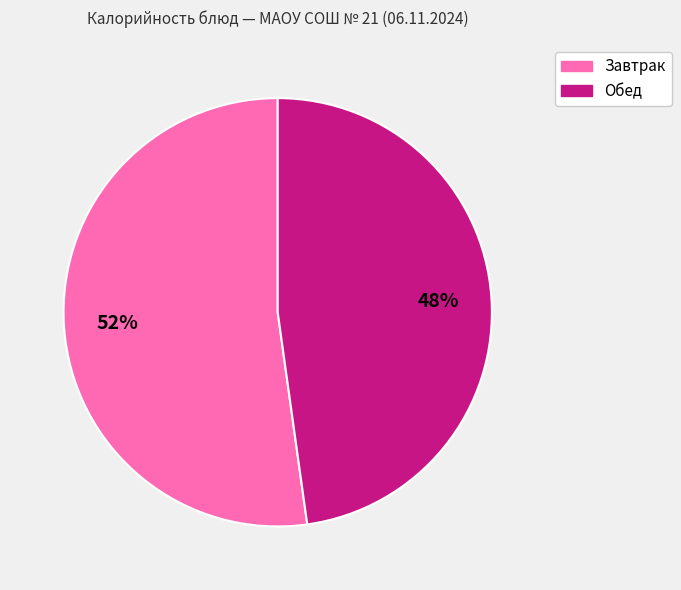

To the nearest percent, what is the difference between the largest and smallest slice percentages?

4%